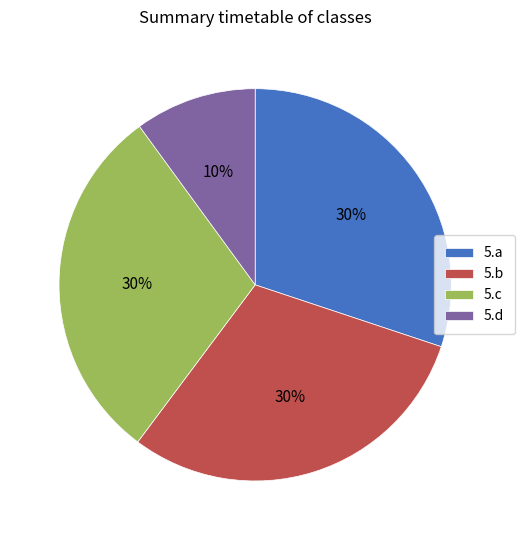

To the nearest percent, what is the combined percentage of 5.a and 5.d?

40%